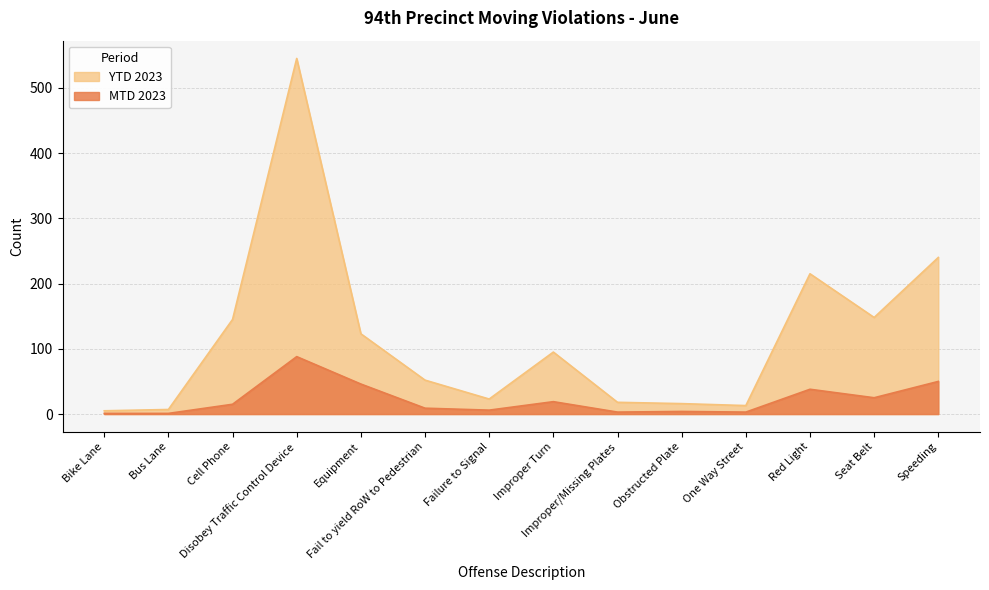

The value of YTD 2023 at Bike Lane is 8. True or false?

False